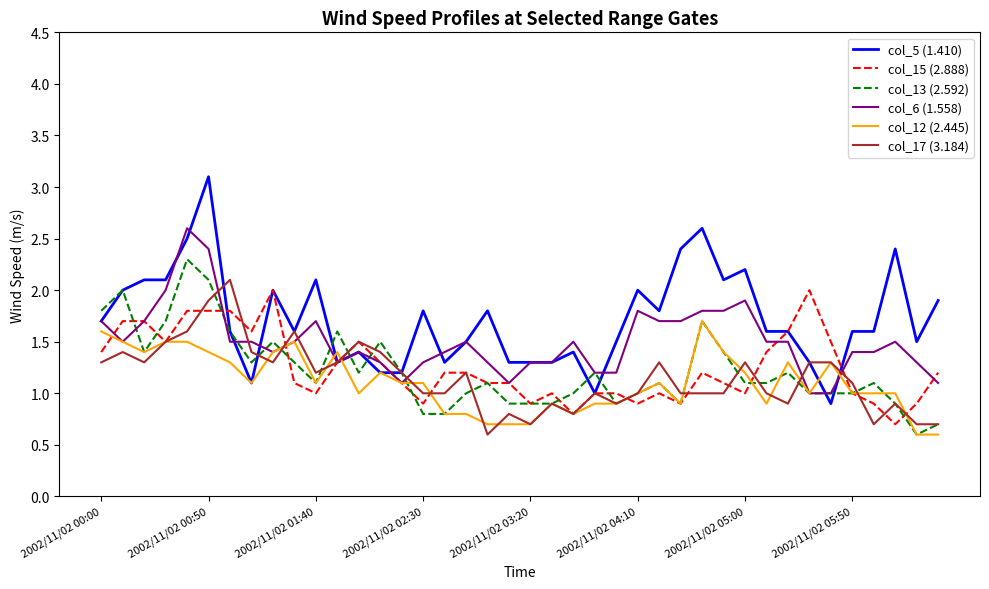

What is the greatest value displayed?

3.1